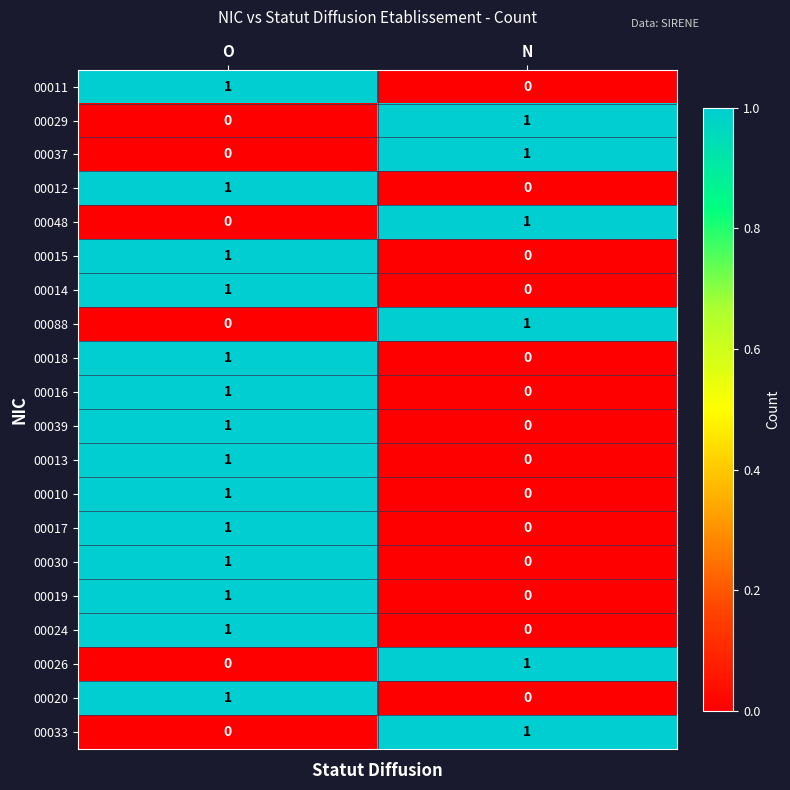

Count the number of categories in the chart.

2